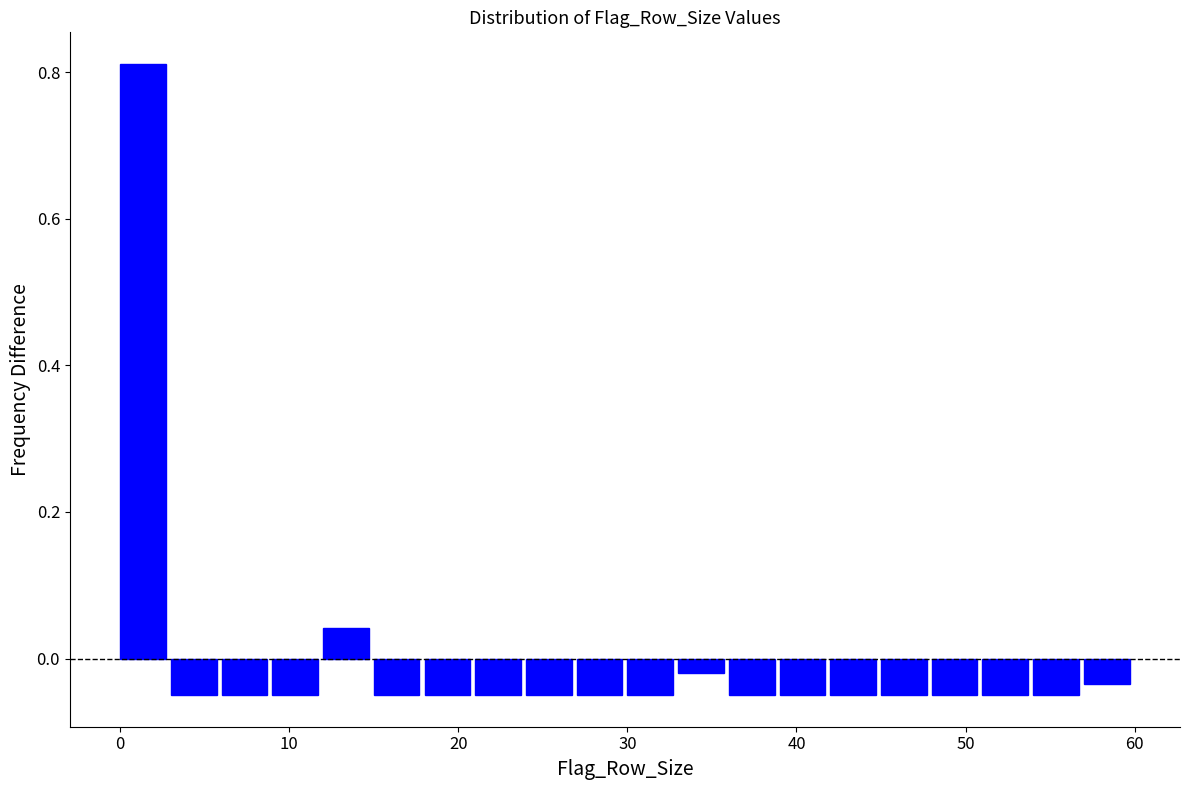

Around what value on the x-axis is the tallest bar? Give the approximate position of its centre, as read against the axis.

1